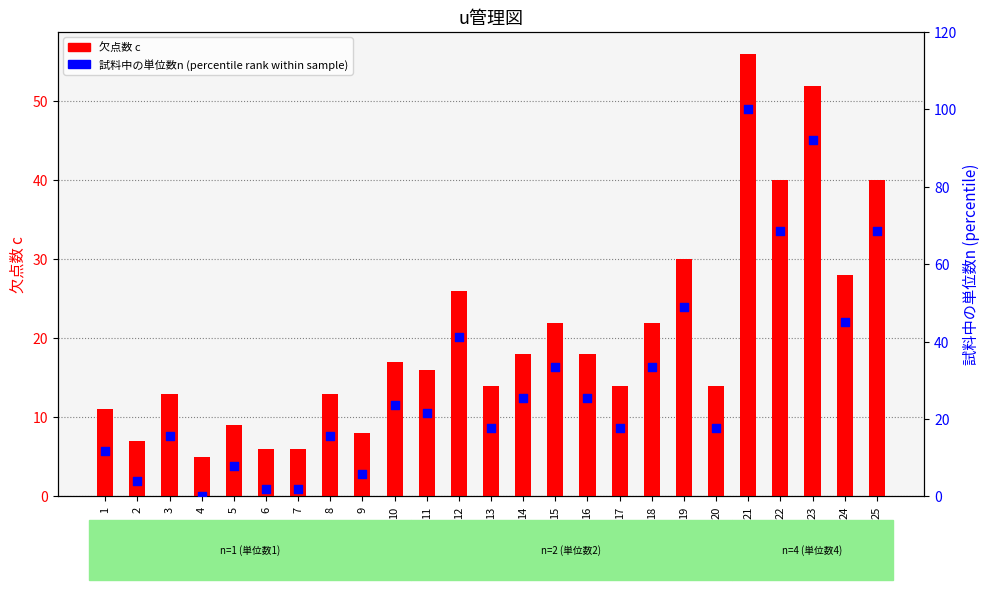

At which category is the sum across all series the highest?

21